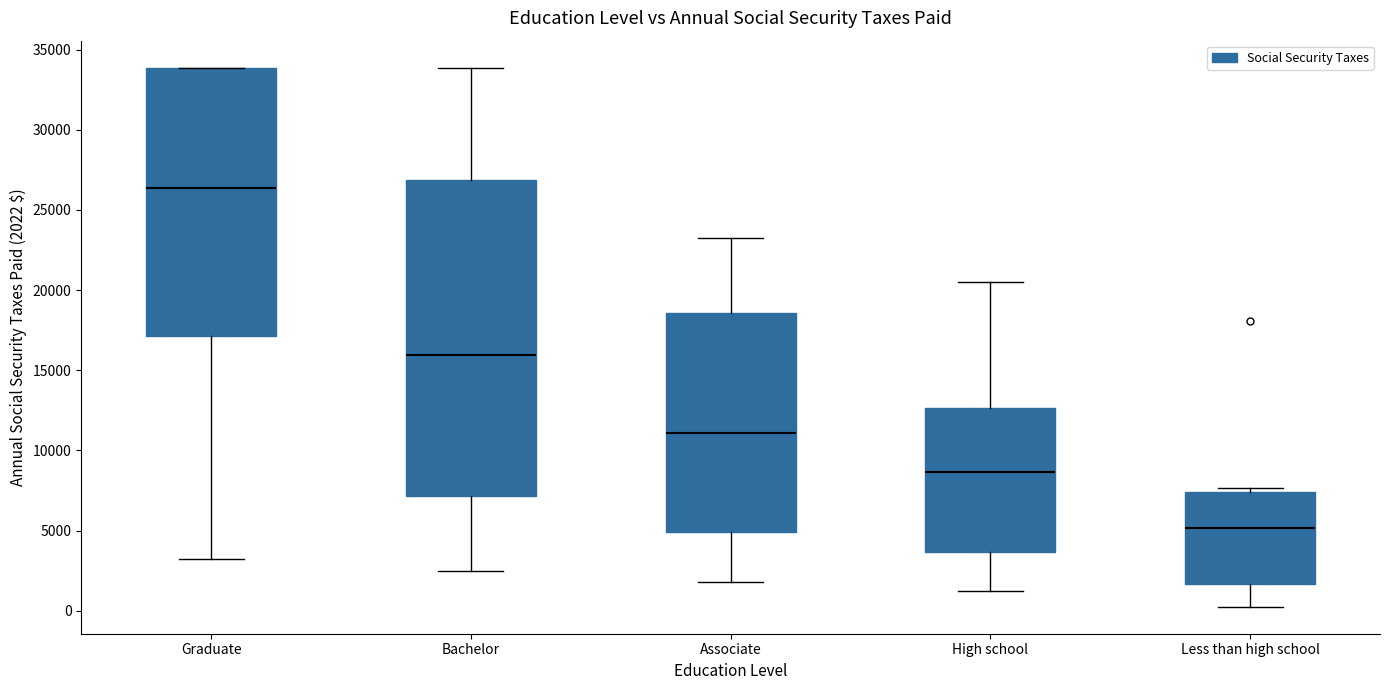

Comparing the boxes themselves (not the whiskers), which one is the tallest?

Bachelor